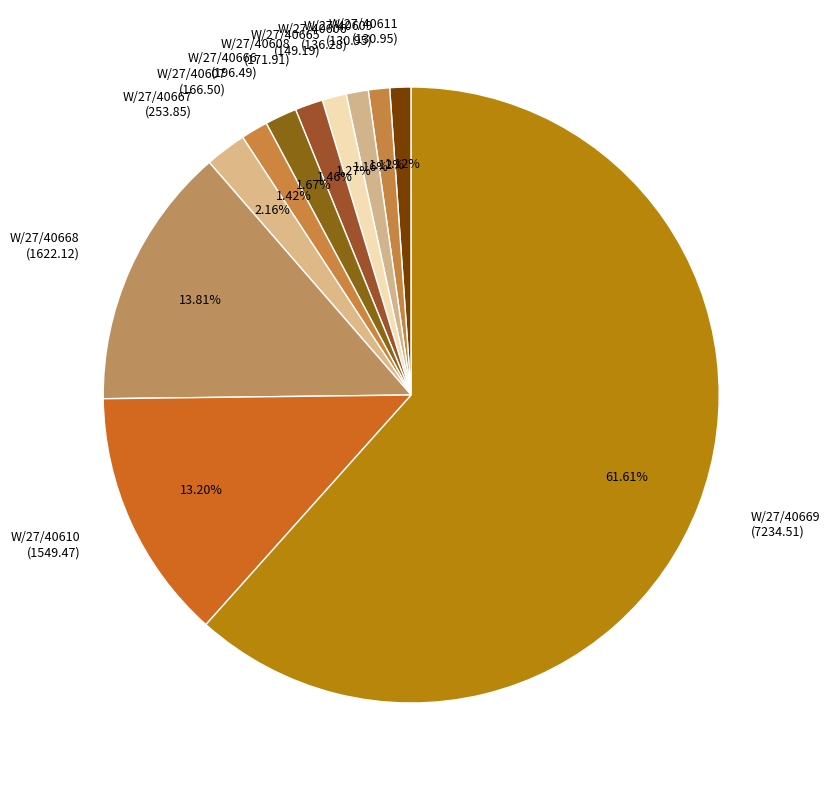

Which has a higher value, W/27/40607 or W/27/40667?

W/27/40667